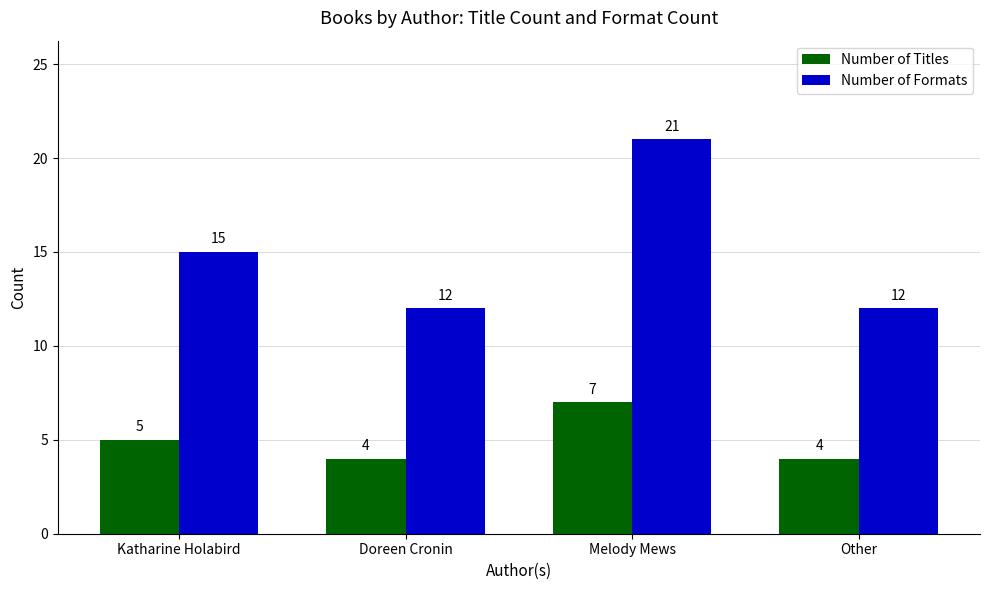

Count the number of data series in this chart.

2